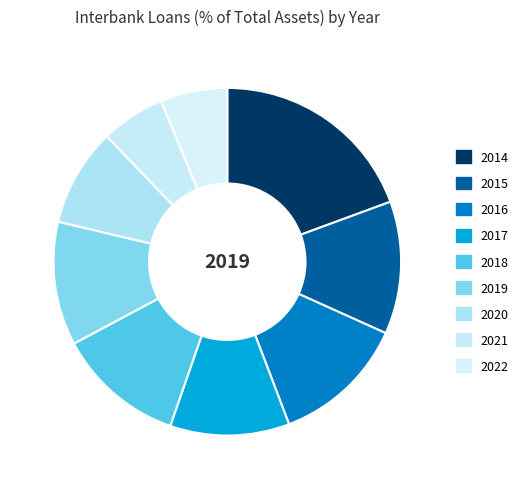

To the nearest percent, what portion does 2021 represent?

6%